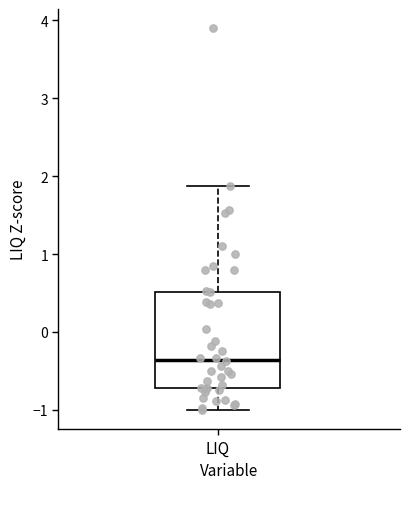

Read this box plot against the y-axis: the position of the median line, the range covered by the box, and the ends of both whiskers. The values are not printed on the chart, so give them approximately, as read against the axis.

median -0.4, box -0.7 to 0.5, whiskers -1.0 to 1.9